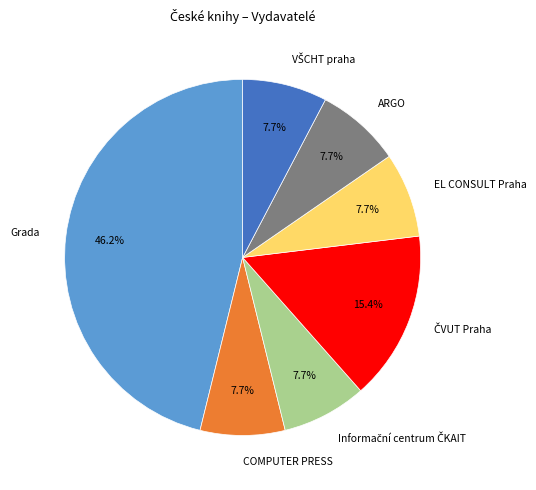

Do Grada and ARGO together represent more than half of the pie?

Yes